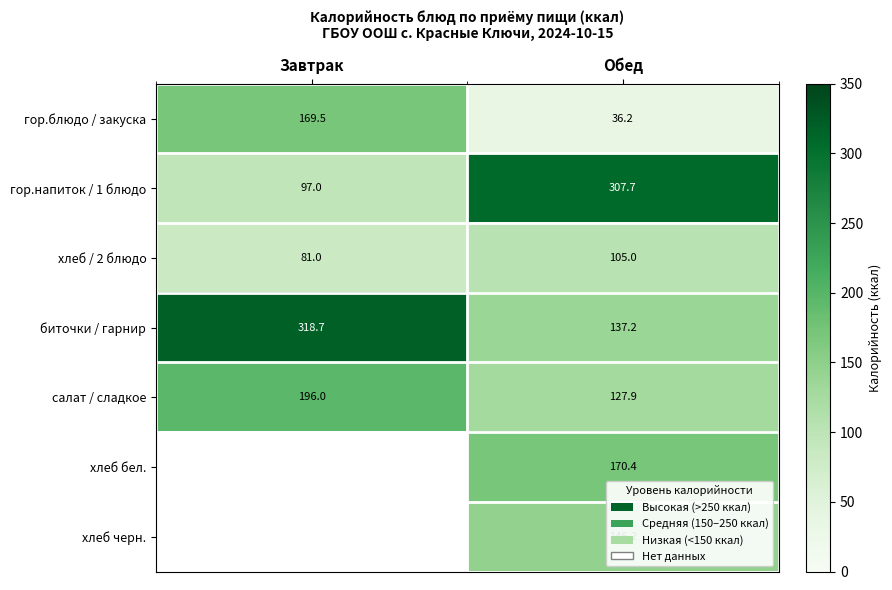

Where does the гор.напиток / 1 блюдо series first go above 307?

Обед